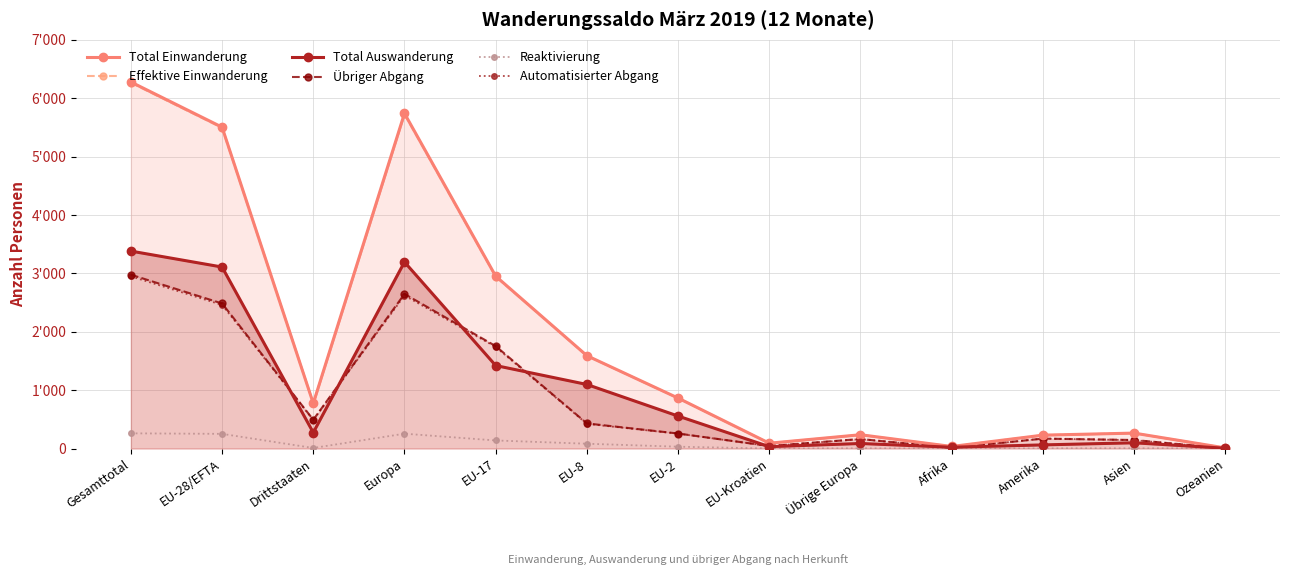

Where is the first local maximum for Total Einwanderung?

Europa